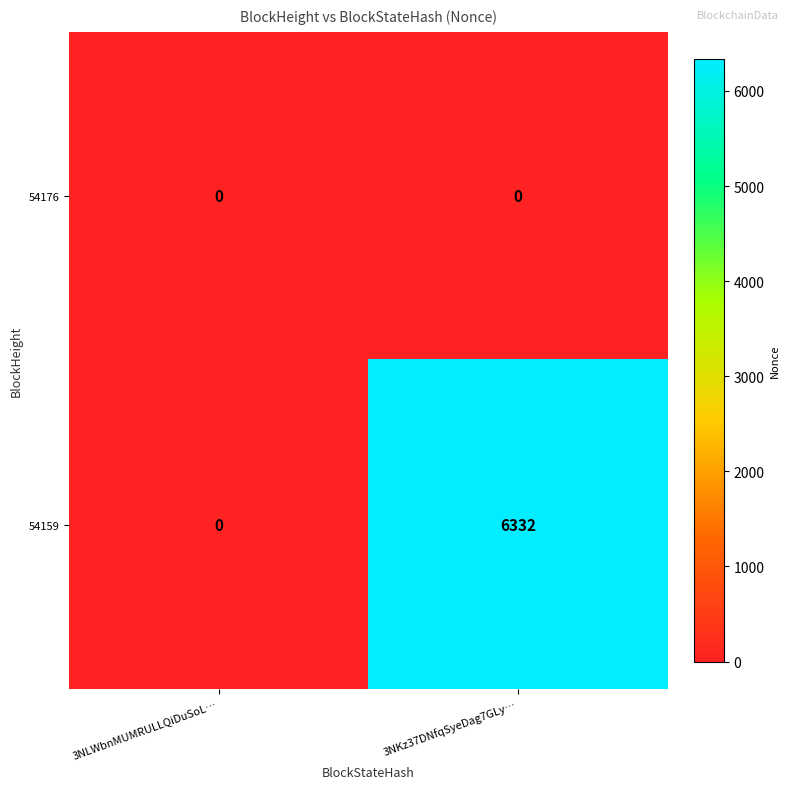

Reading right to left, extract all data points from this chart.

54176: 0	0
54159: 6332	0